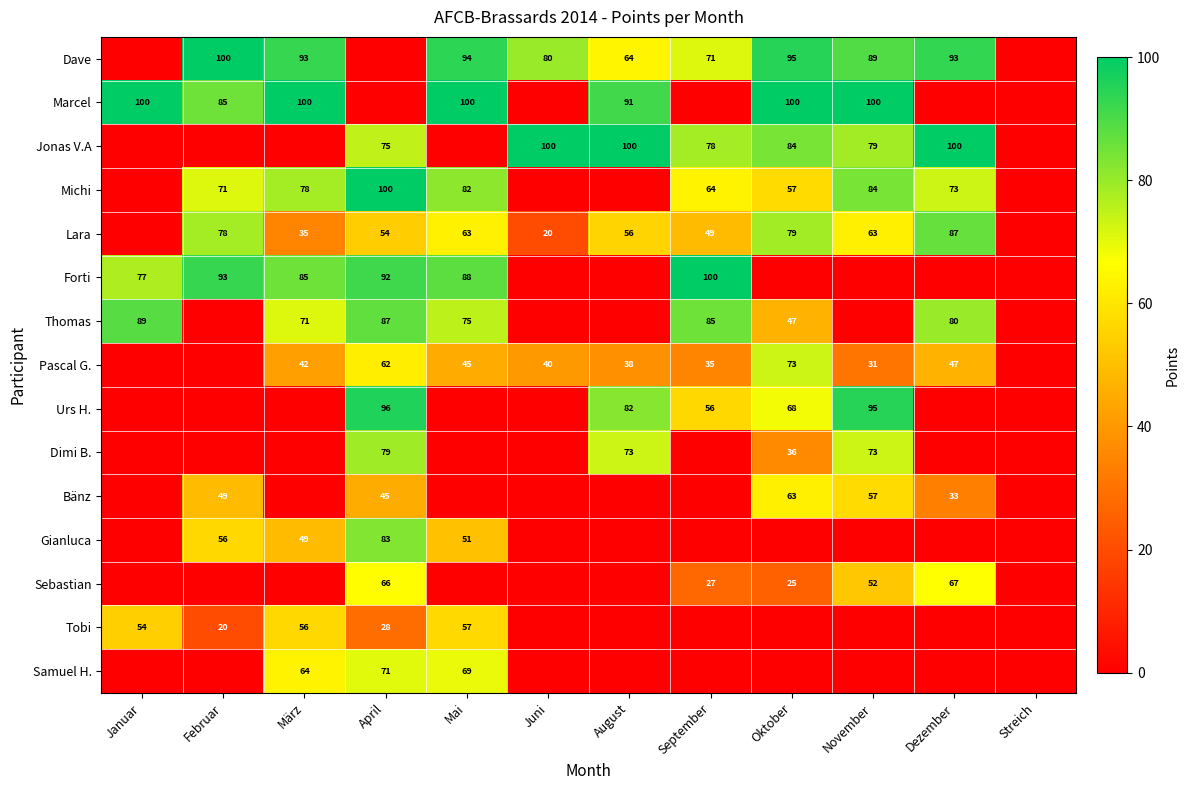

Is the value of Forti at April greater than the value of Pascal G. at September?

Yes